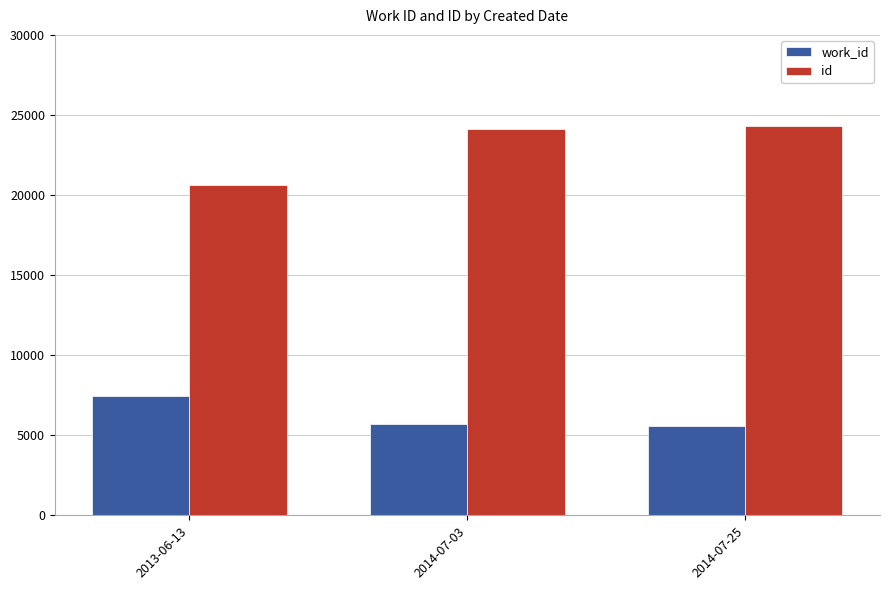

What are all the series names shown in the legend?

work_id, id